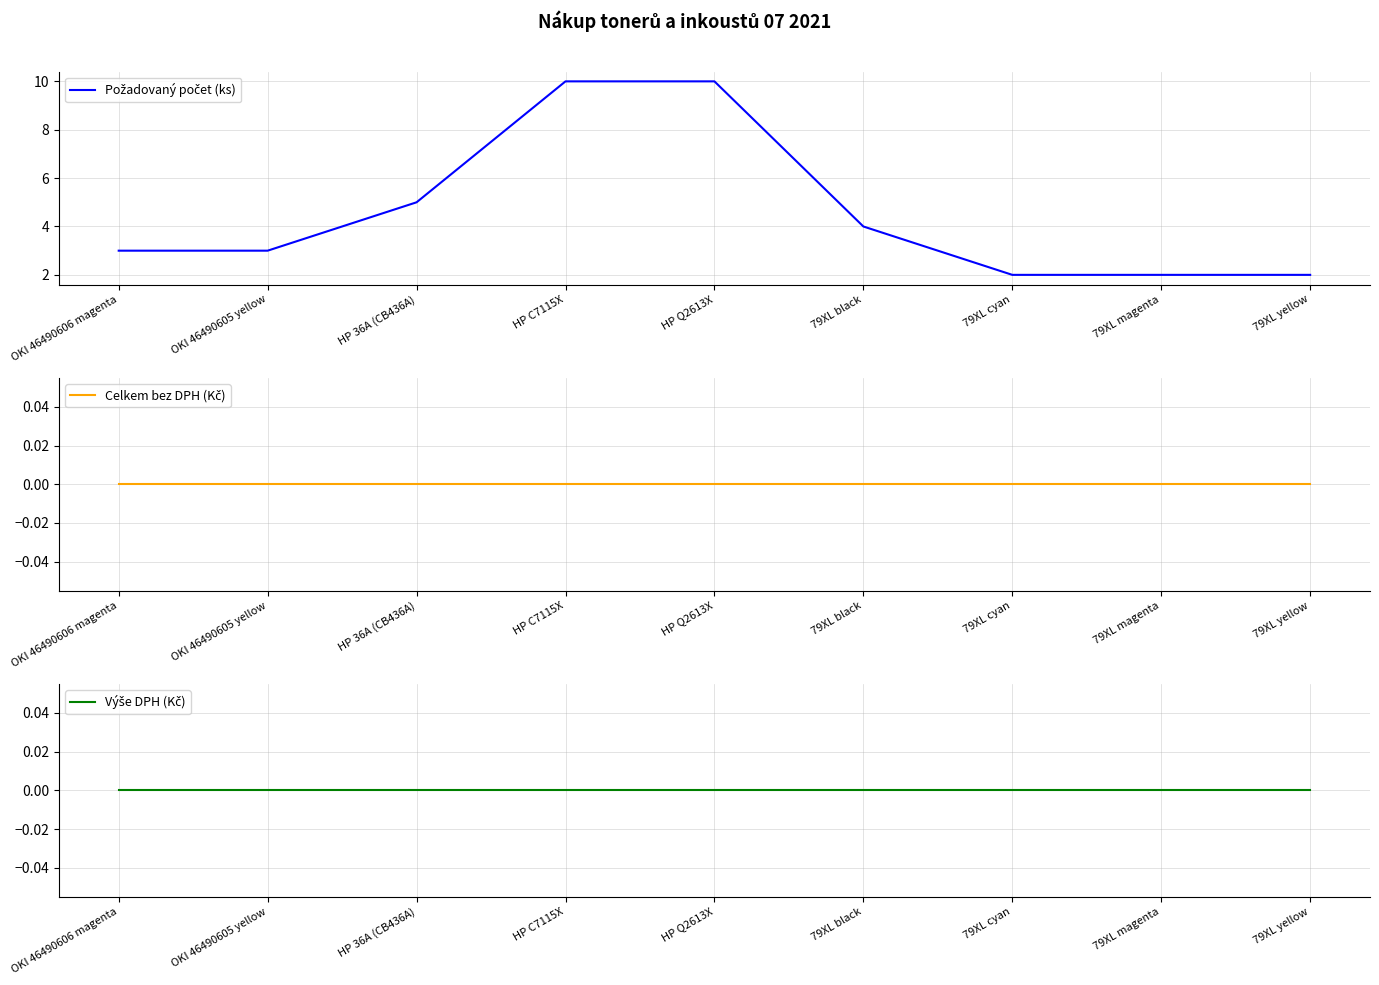

Which series has the largest total across all categories?

Požadovaný počet (ks)